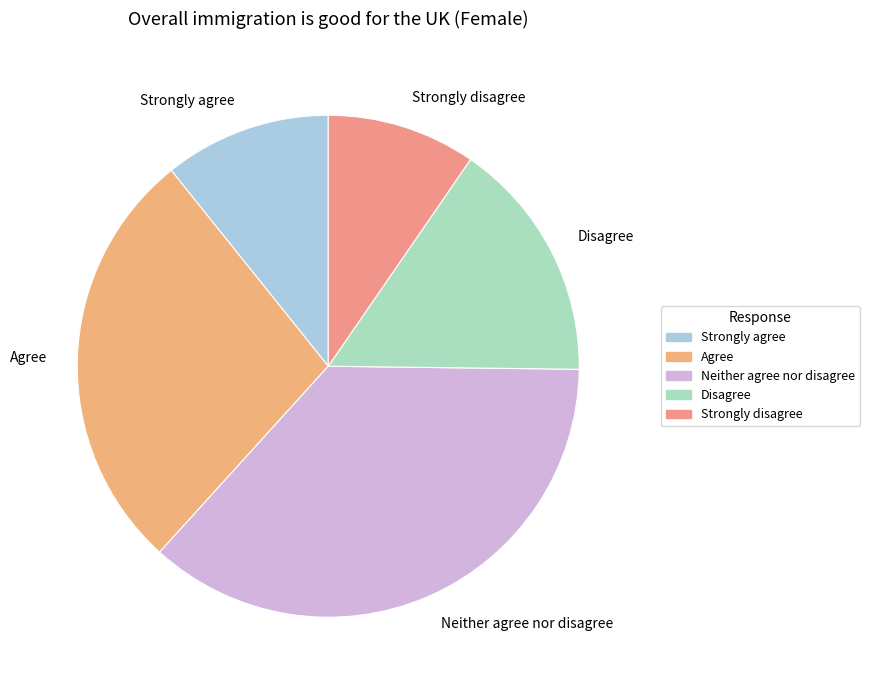

What is the largest slice in the pie chart?

Neither agree nor disagree